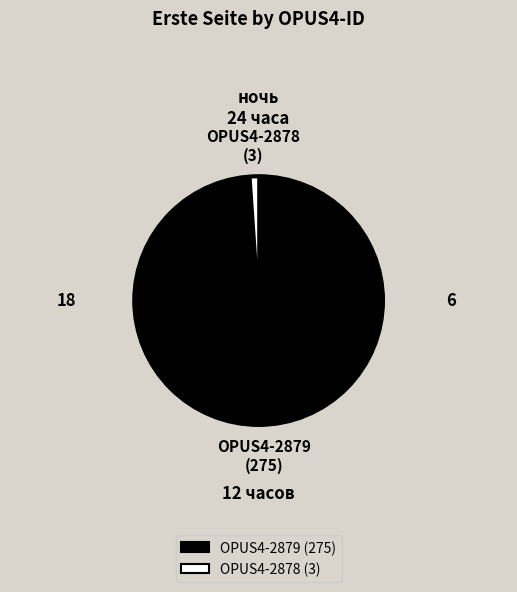

Is it true that OPUS4-2878 is 11% of the pie?

False